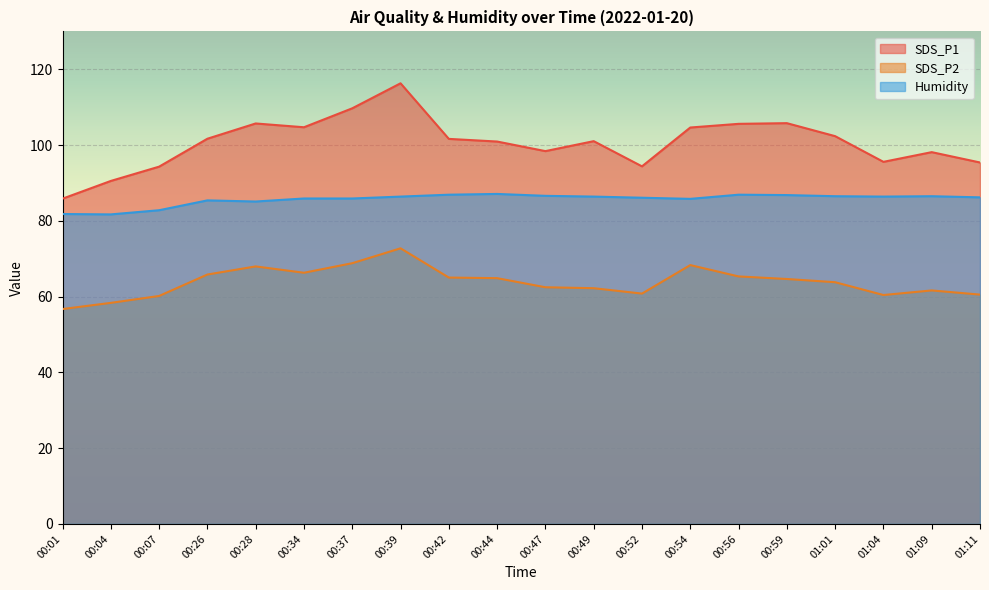

List the series in order of their overall mean, lowest first.

SDS_P2, Humidity, SDS_P1